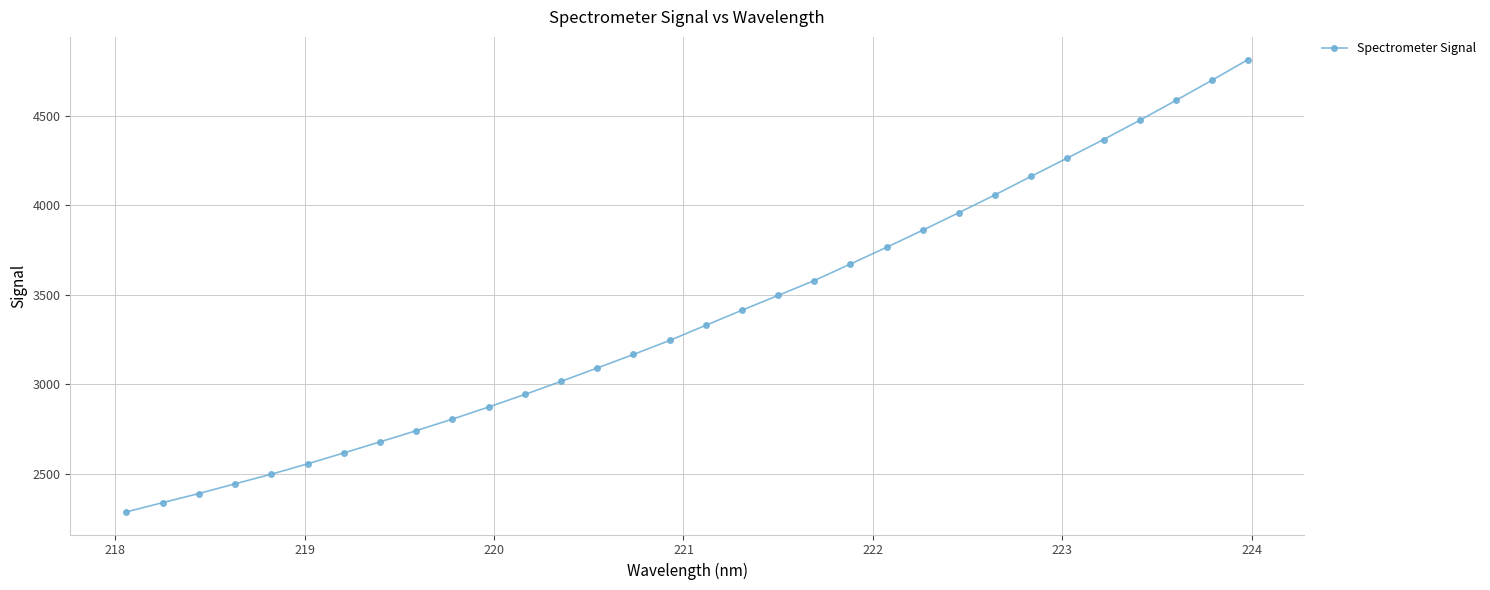

What is the greatest value displayed?

4814.5